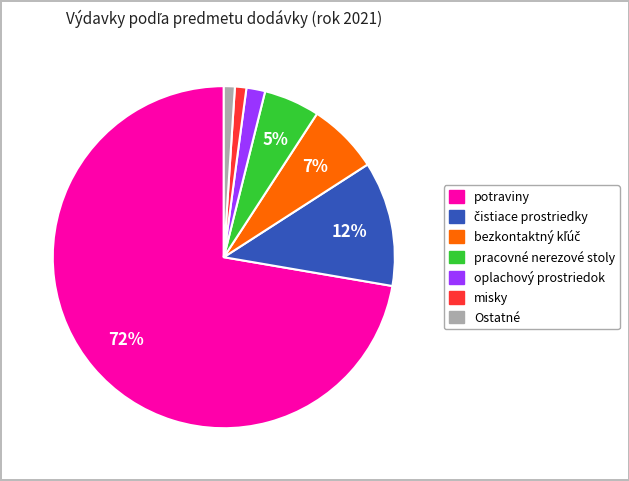

True or false: potraviny accounts for 81% of the total.

False